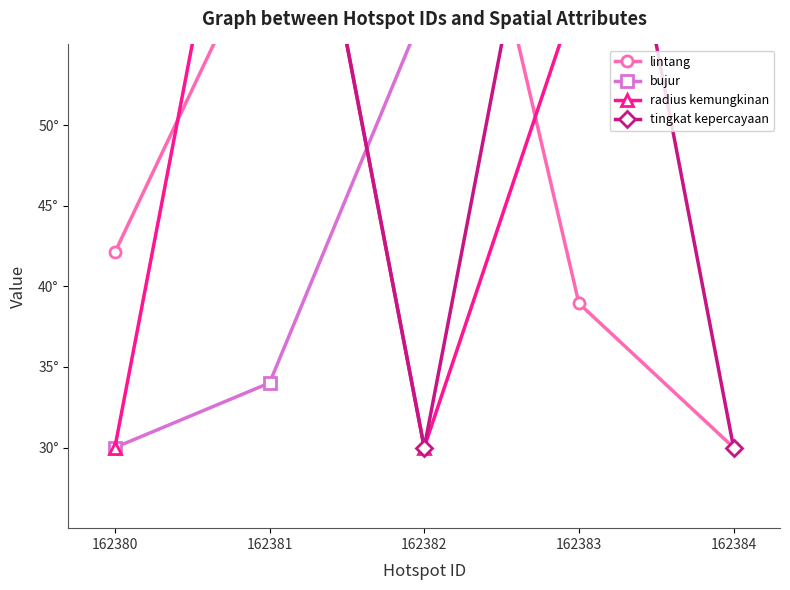

True or false: bujur has more than 1 points higher than both neighbors.

False